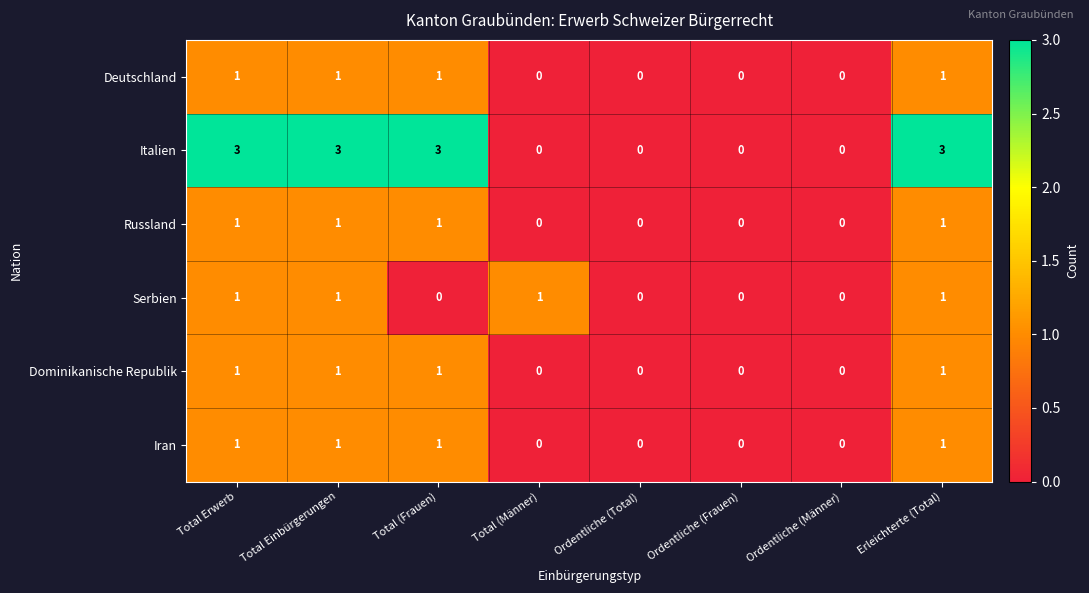

What is the maximum value shown in the chart?

3